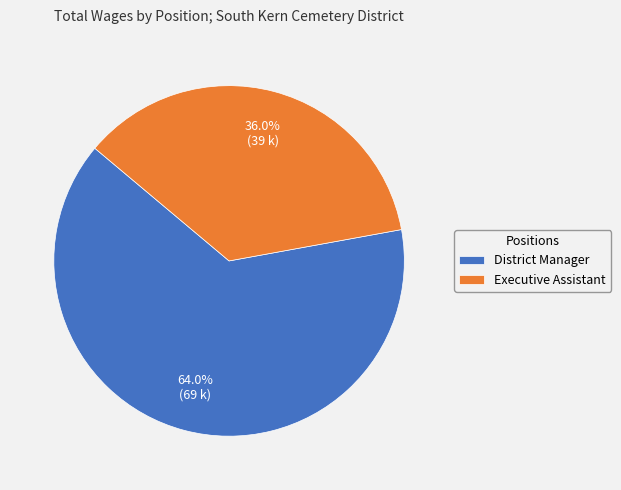

To the nearest percent, what is the difference between the Executive Assistant and District Manager slice percentages?

28%